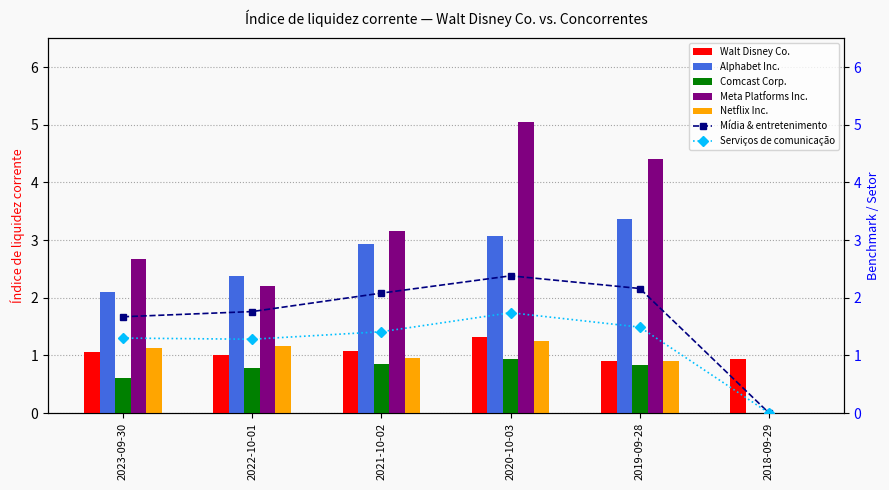

At which label is Walt Disney Co. closest to 1?

2022-10-01